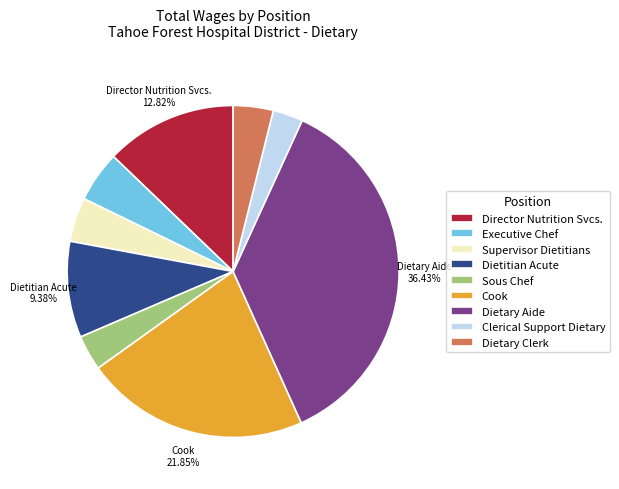

To the nearest percent, what is the difference between the Supervisor Dietitians and Sous Chef slice percentages?

1%